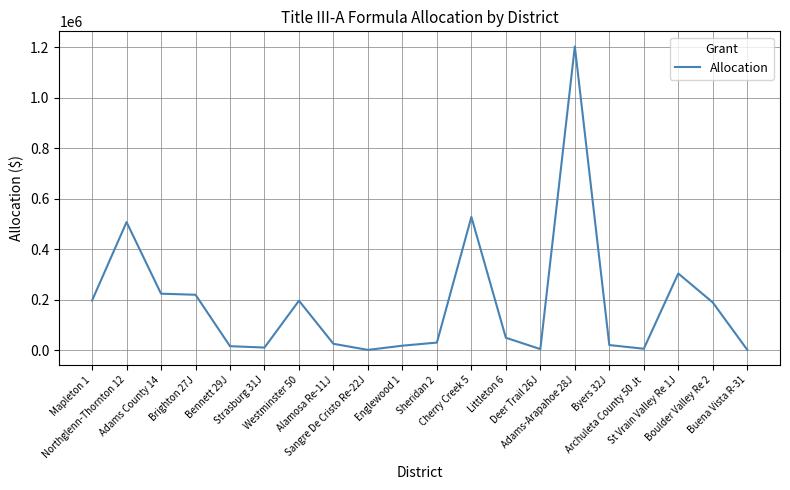

How many lines are shown in the chart?

1